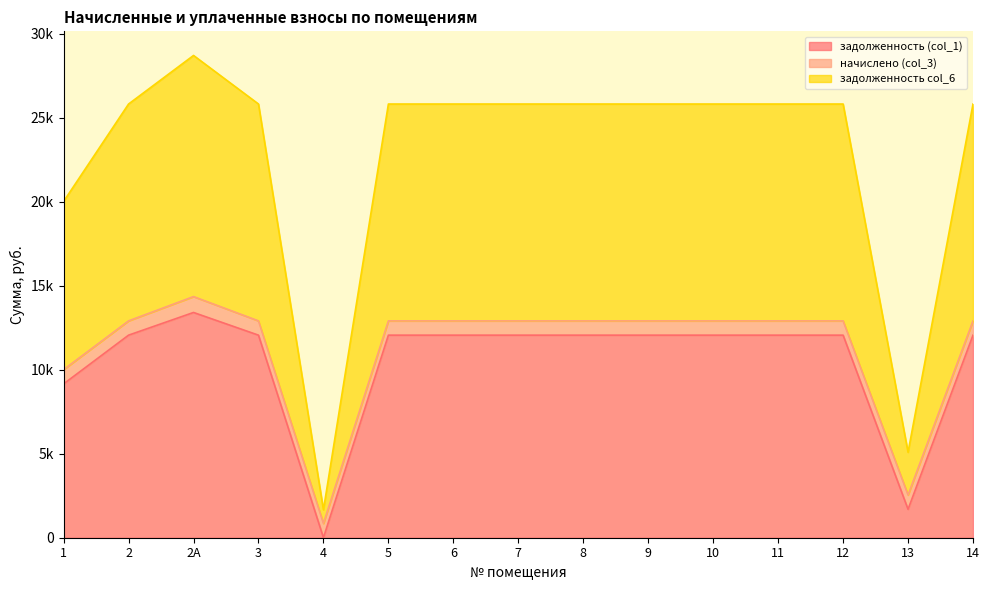

True or false: задолженность col_6 and задолженность (col_1) intersect in this chart.

False